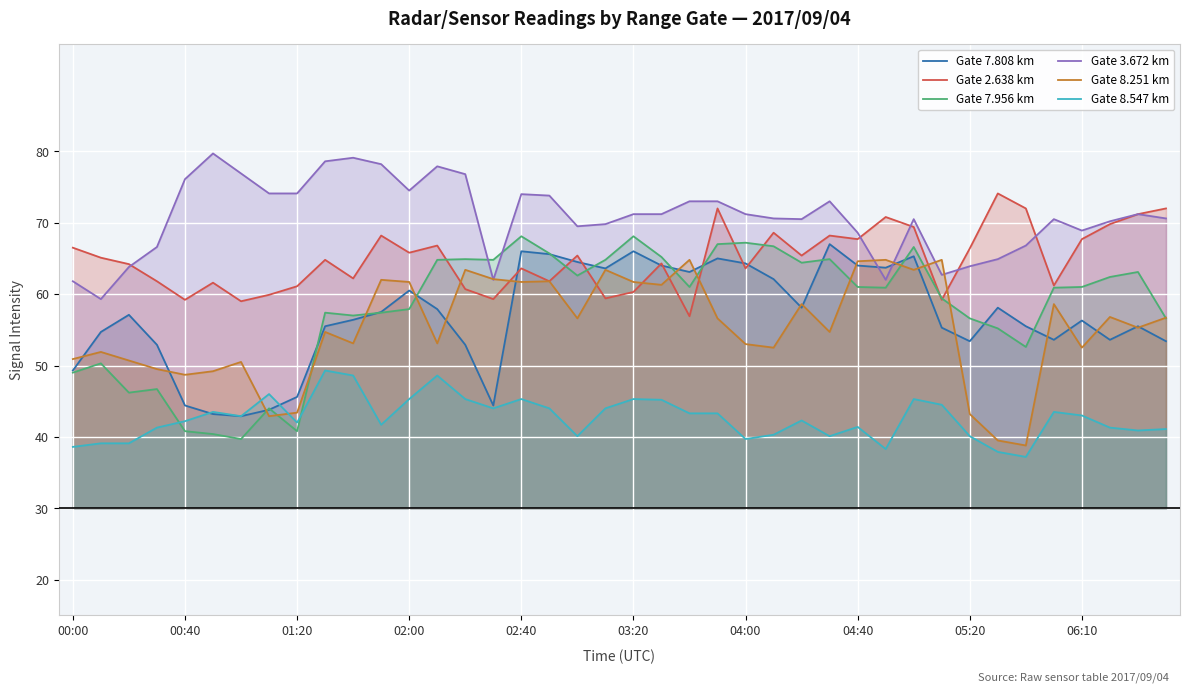

What is the value of the Gate 8.251 km point at the 16th from the left?

62.1